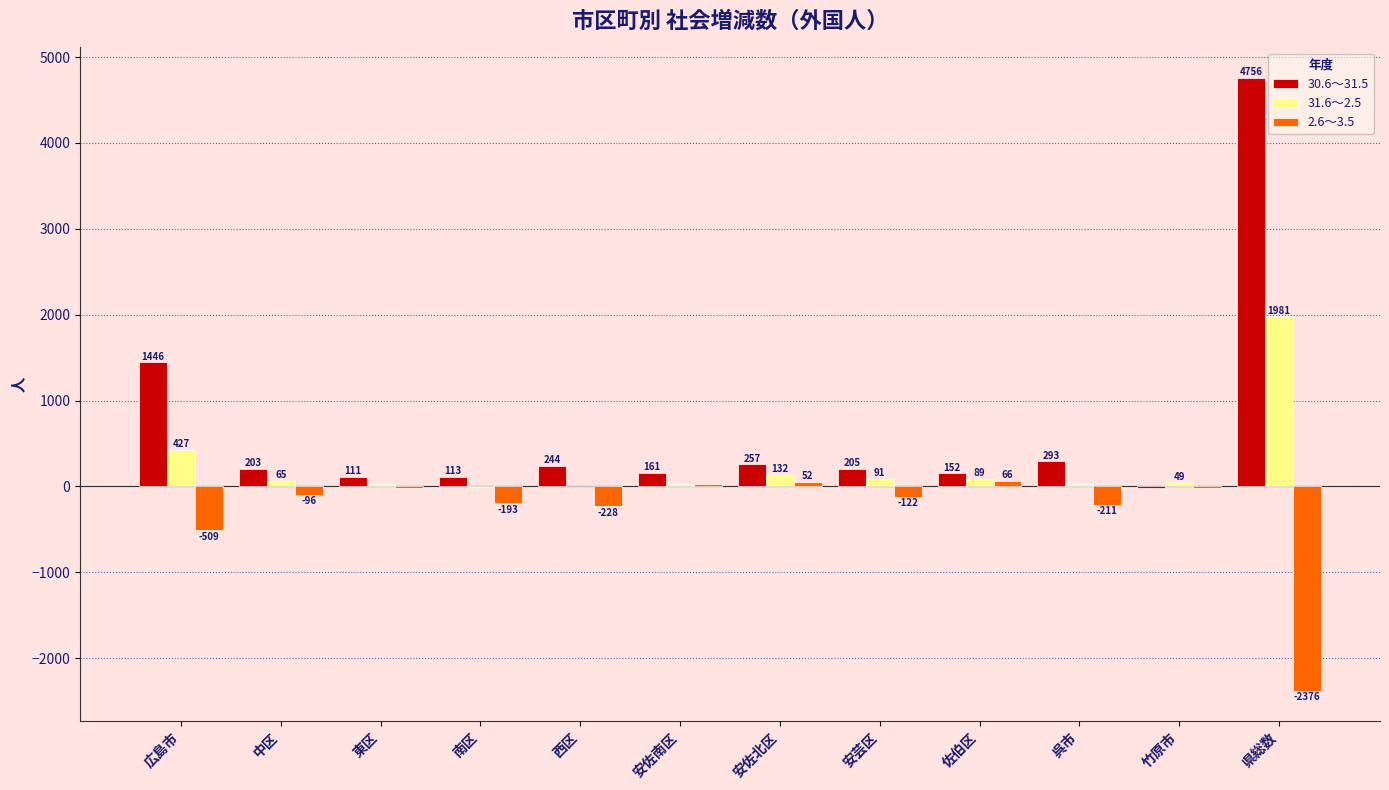

Which series has the largest total across all categories?

30.6～31.5